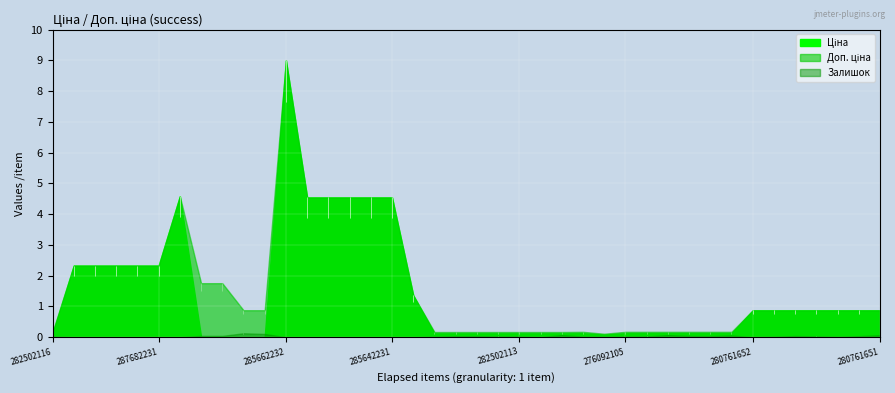

How many lines are shown in the chart?

3